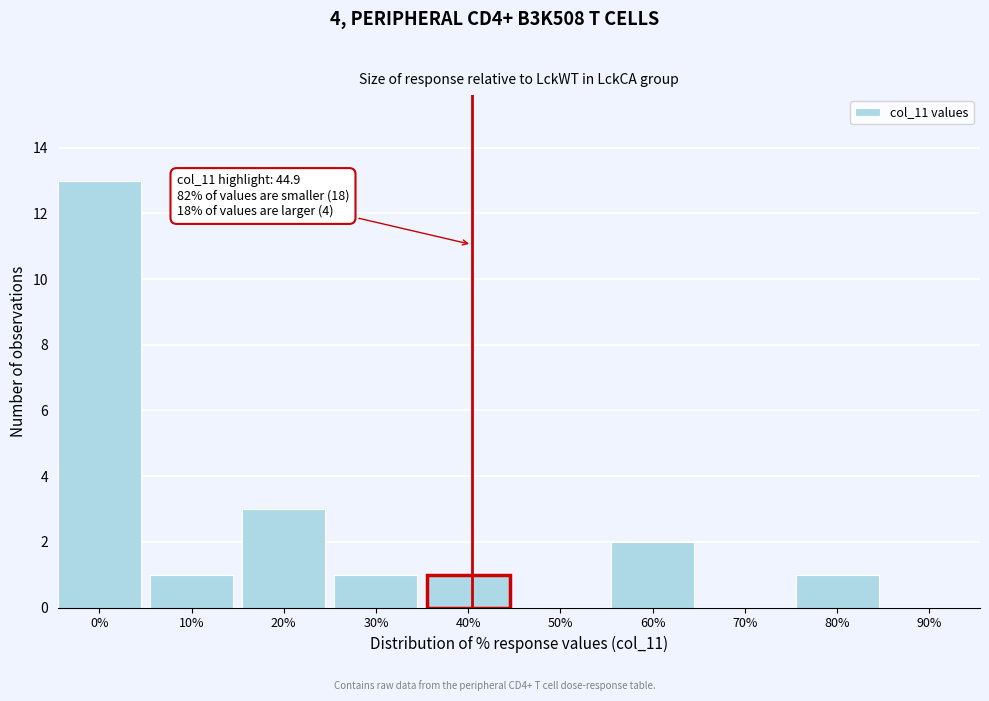

Reading right to left, transcribe all the data shown in this chart.

90%=0	80%=1	70%=0	60%=2	50%=0	40%=1	30%=1	20%=3	10%=1	0%=13